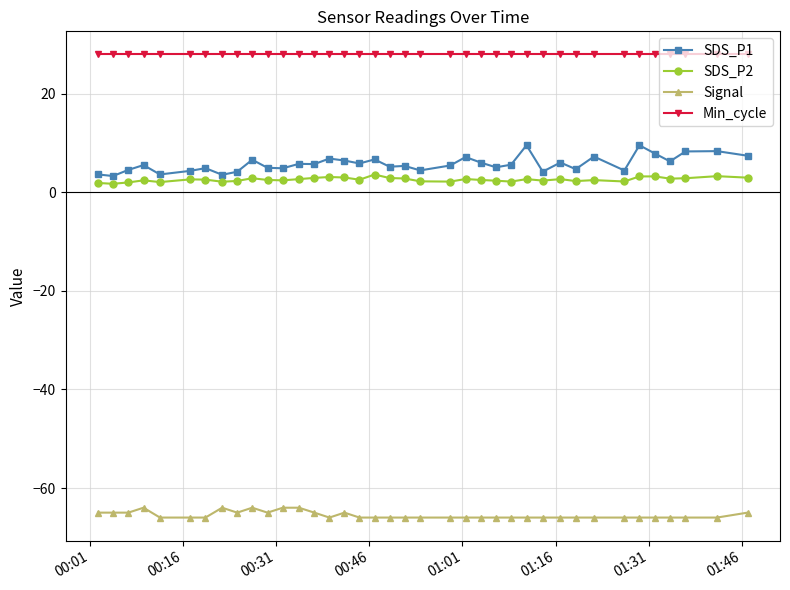

List the series in order of their peak value, highest first.

Min_cycle, SDS_P1, SDS_P2, Signal